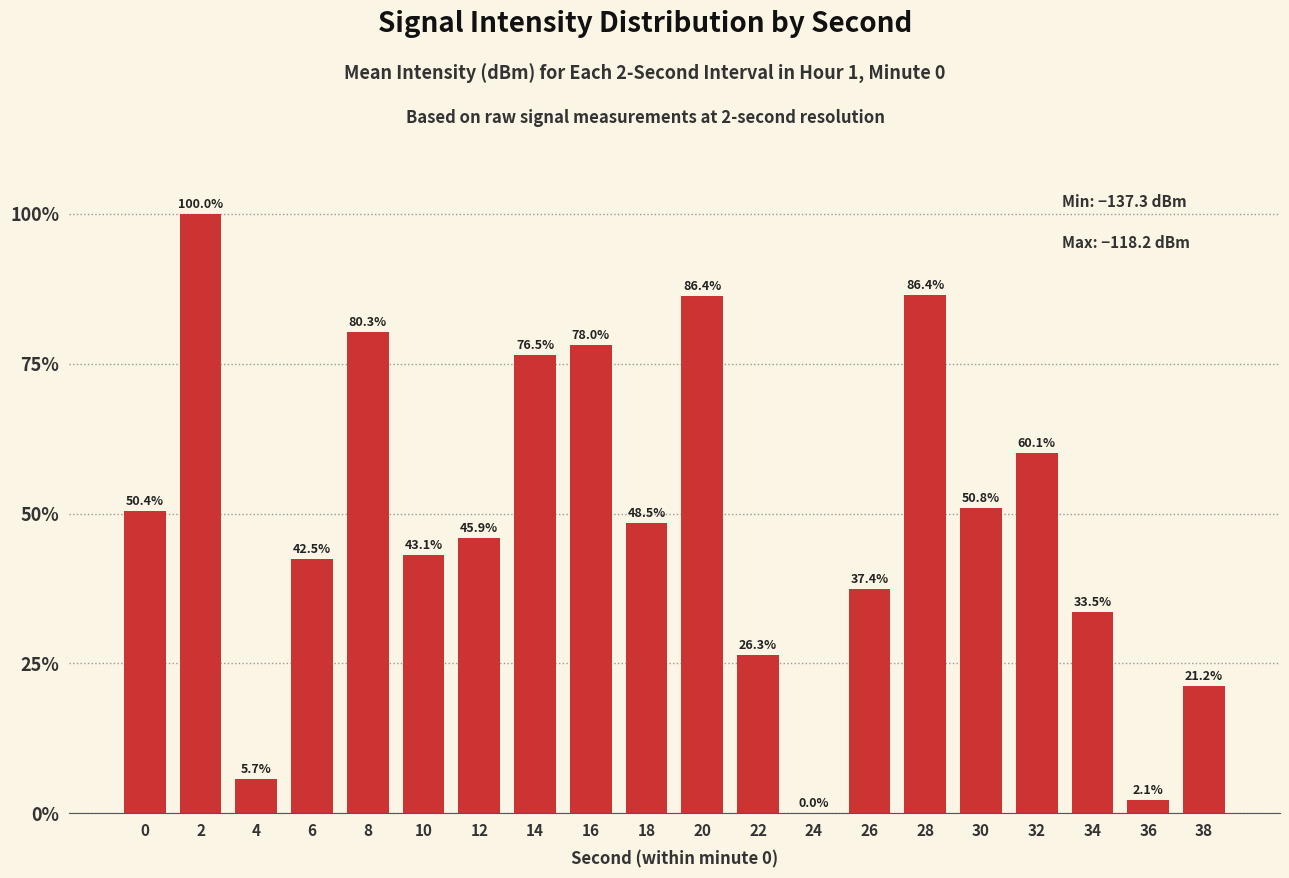

At which category does the chart reach its peak across all series?

2